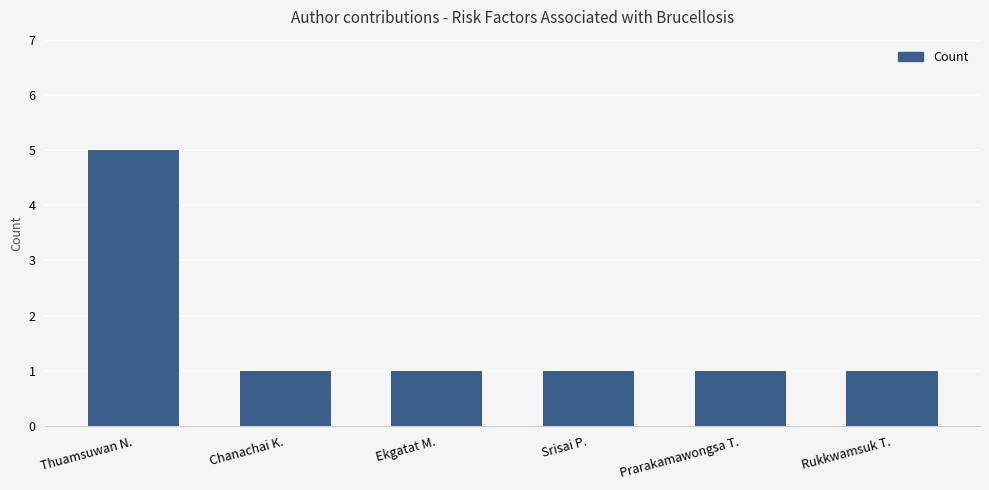

What is the sum of all values?

10